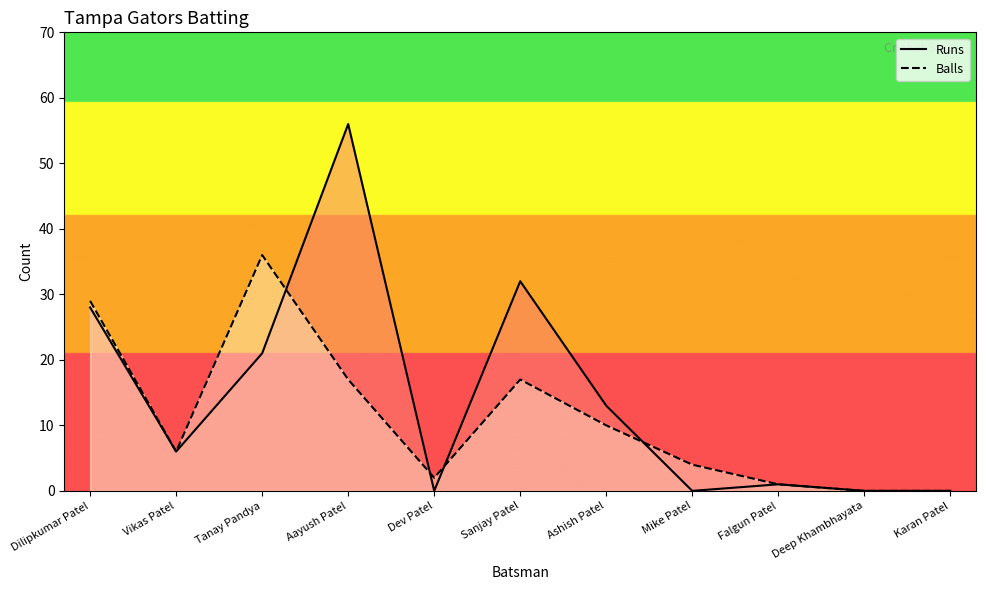

Where do Runs and Balls first cross each other?

Tanay Pandya and Aayush Patel